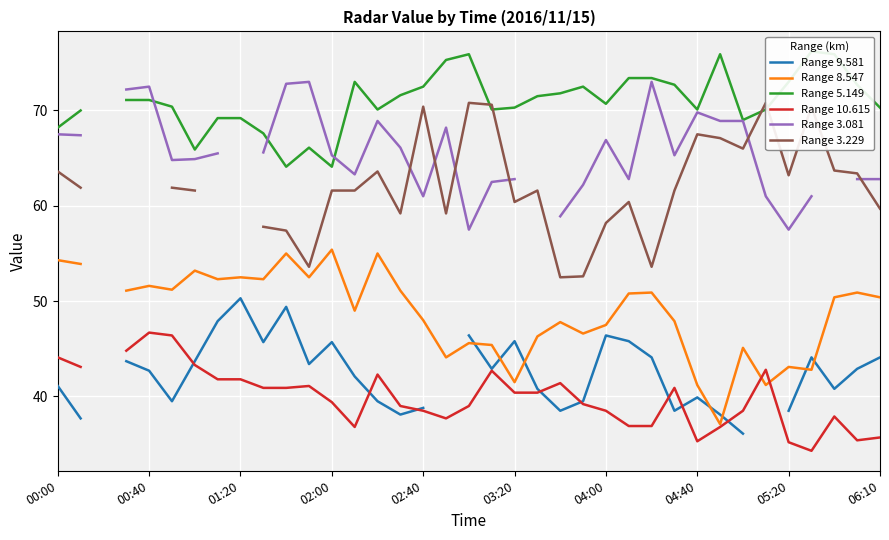

Is it true that Range 9.581 equals 39.5 at 14?

True